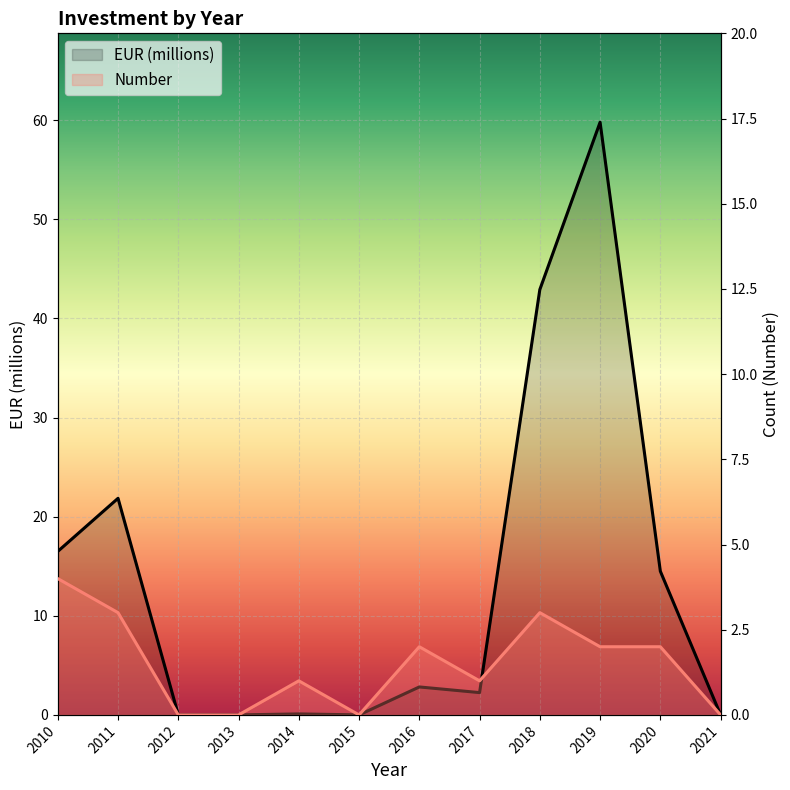

What are all the series names shown in the legend?

Number, EUR (millions)